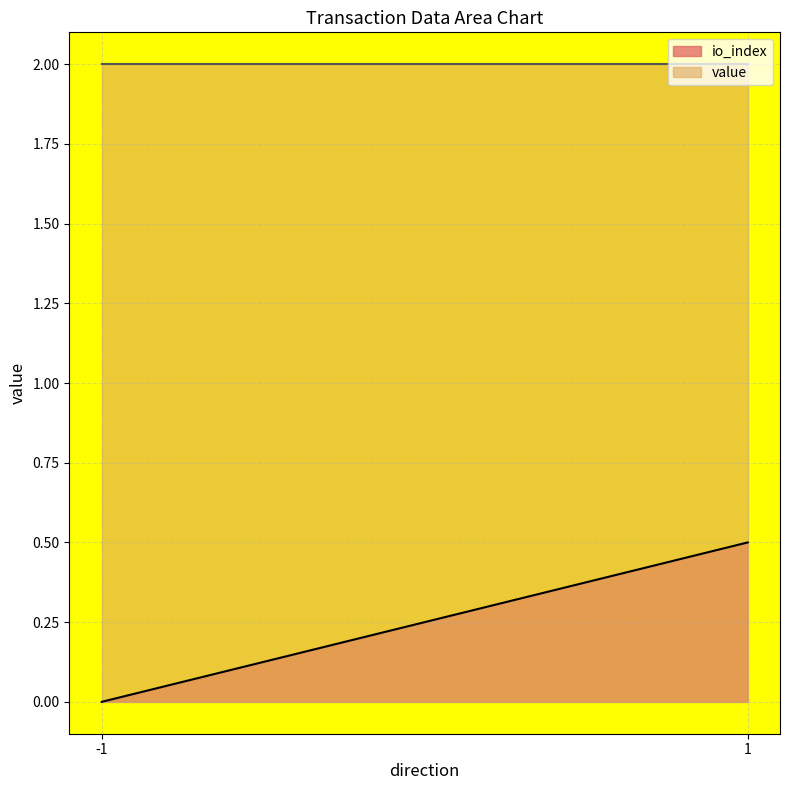

What is the greatest value displayed?

2.0